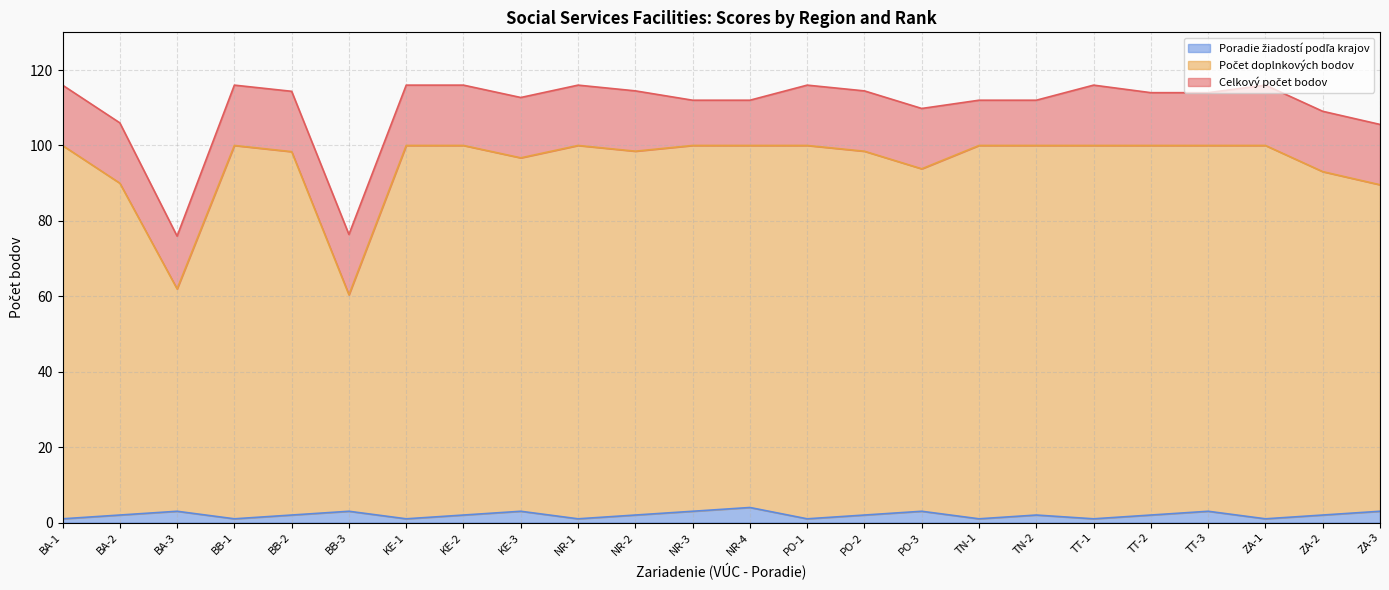

What is the minimum value shown in the chart?

1.0